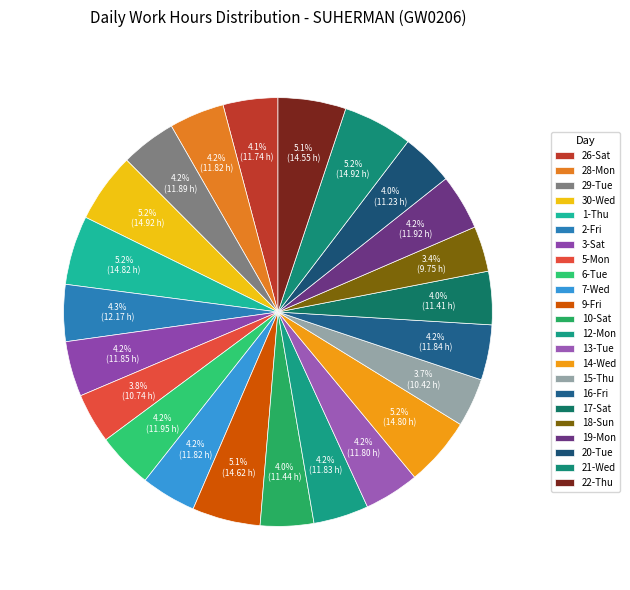

What percentage do 12-Mon and 15-Thu together represent?

7.8%